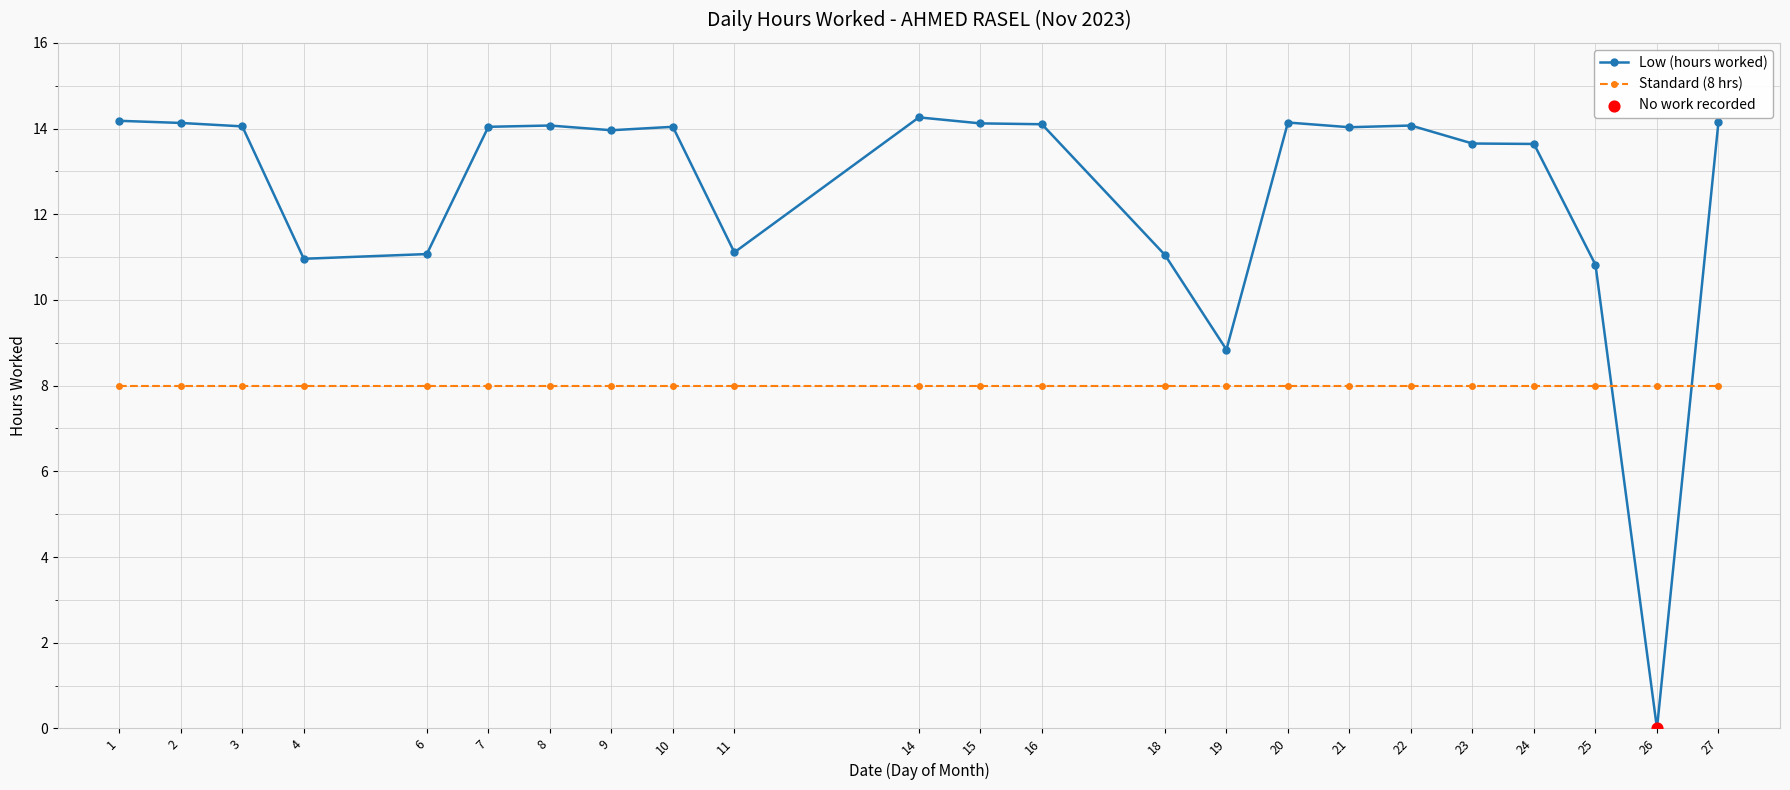

What is the total value across all series at 8?

22.1